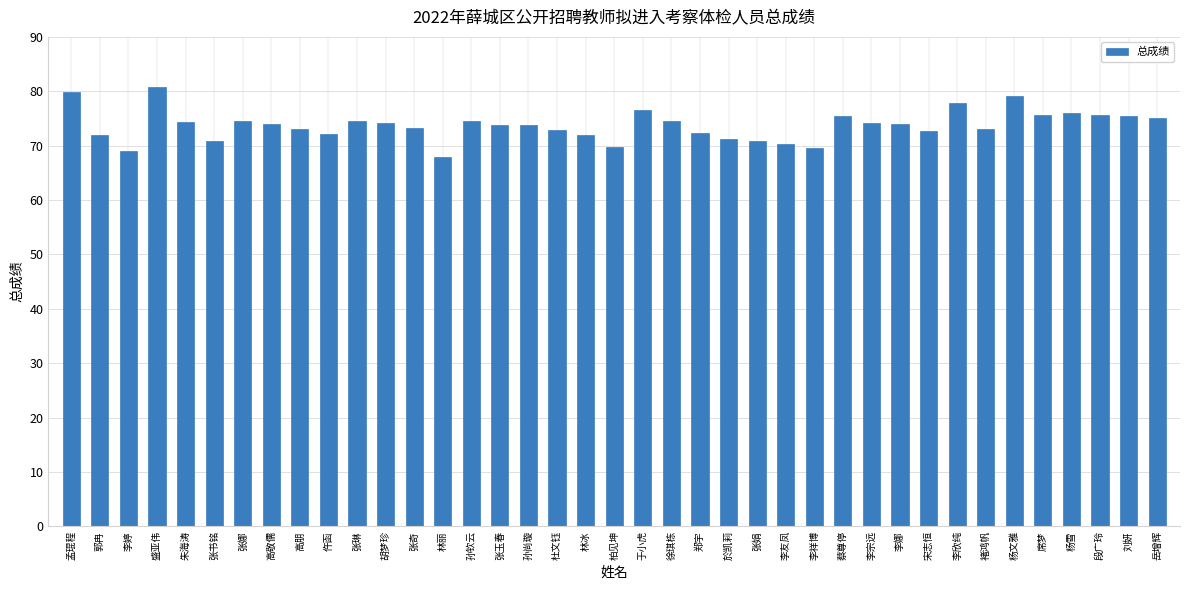

How many bars are there in total?

39